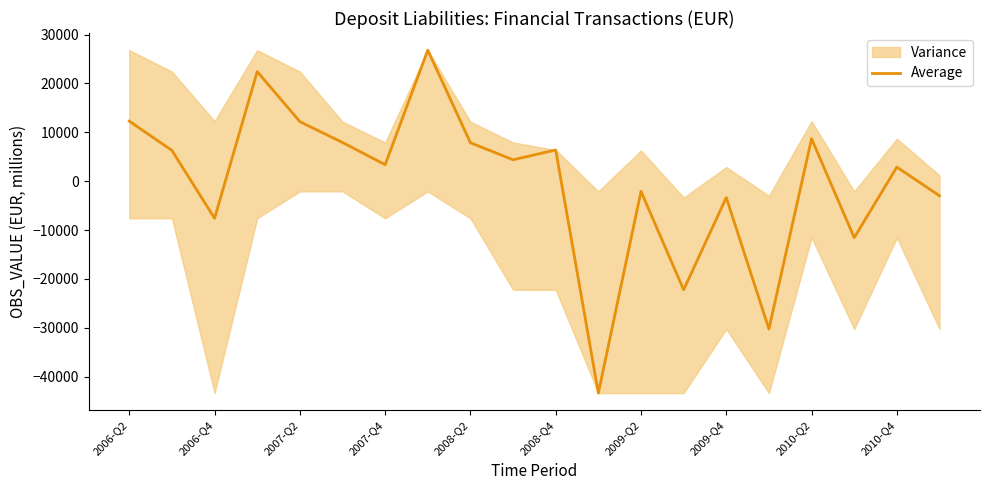

The value of Average at 2010-Q2 is 5988.7. True or false?

False